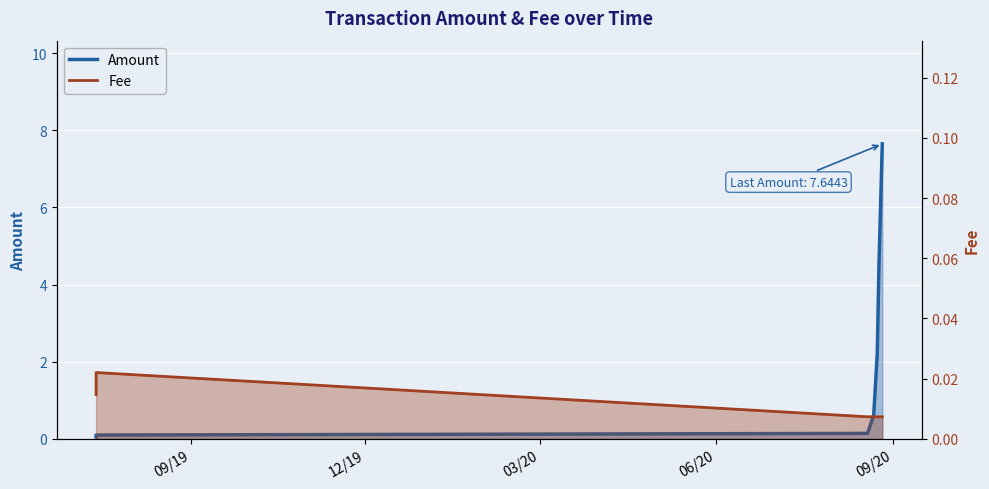

What is the spread (max minus min) of values at 09/20?

2.2